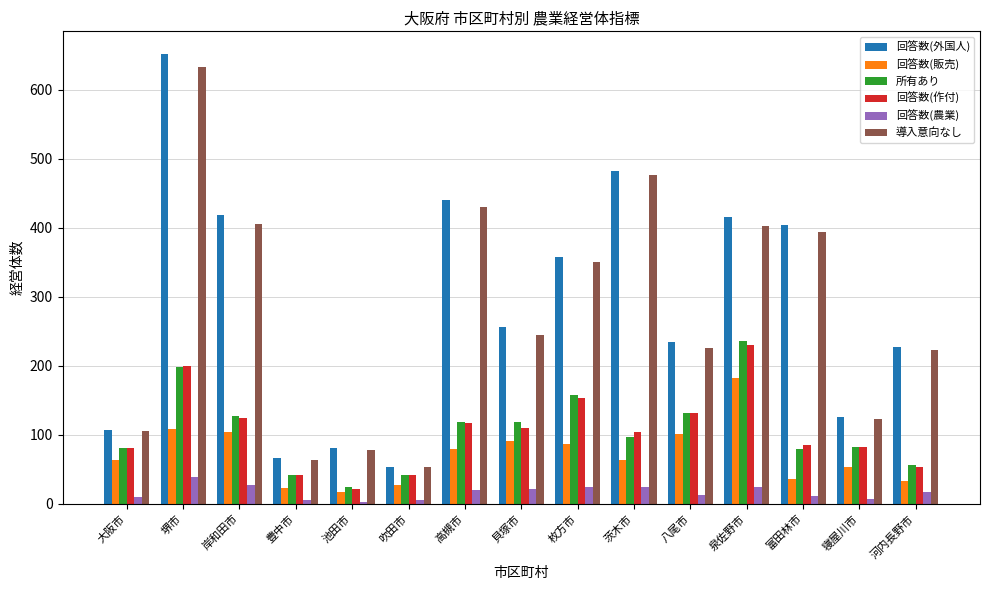

True or false: 回答数(外国人) has a value of 713 at 岸和田市.

False